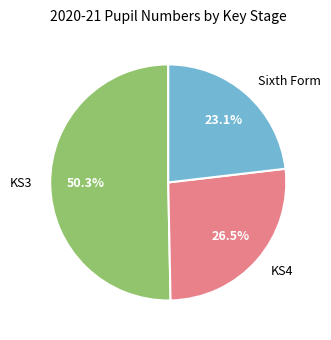

Approximately how many times larger is the value at Sixth Form compared to KS4?

0.9